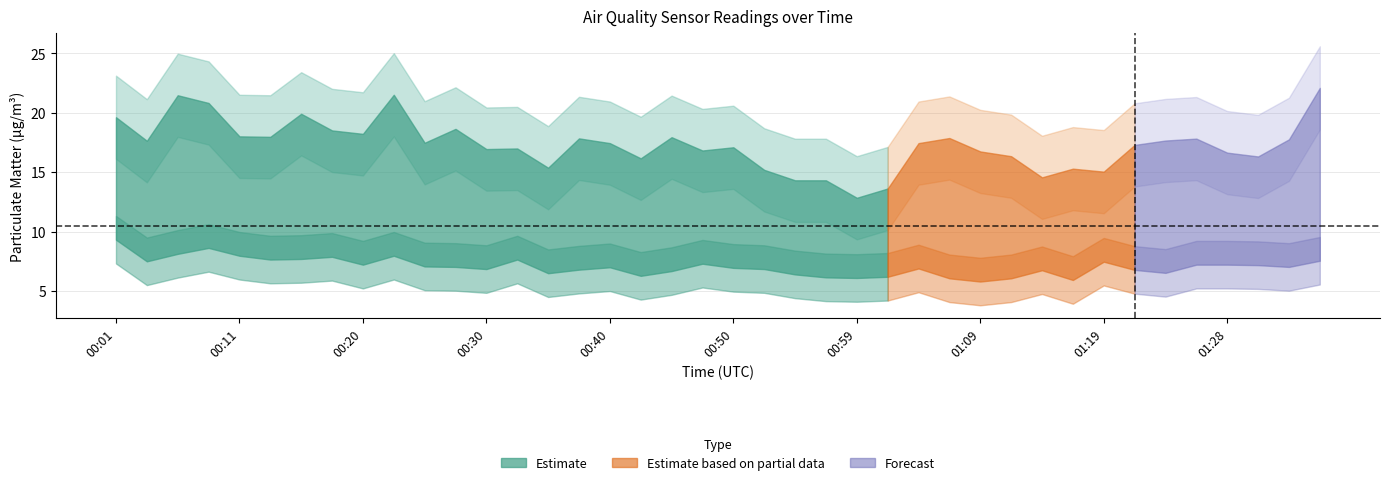

Reading left to right, what are all the values shown in this chart?

P1: 00:01=19.6	00:03=17.6	00:06=21.5	00:08=20.8	00:11=18.0	00:13=18.0	00:15=19.9	00:18=18.5	00:20=18.2	00:23=21.5	00:25=17.5	00:28=18.6	00:30=16.9	00:32=17.0	00:35=15.4	00:37=17.9	00:40=17.4	00:42=16.2	00:45=17.9	00:47=16.8	00:50=17.1	00:52=15.2	00:54=14.3	00:57=14.3	00:59=12.8	01:02=13.6	01:04=17.4	01:07=17.9	01:09=16.8	01:11=16.4	01:14=14.6	01:16=15.3	01:19=15.1	01:21=17.3	01:24=17.7	01:26=17.8	01:28=16.6	01:31=16.3	01:33=17.8	01:36=22.1
P2: 00:01=9.3	00:03=7.5	00:06=8.1	00:08=8.6	00:11=8.0	00:13=7.7	00:15=7.7	00:18=7.9	00:20=7.2	00:23=8.0	00:25=7.1	00:28=7.0	00:30=6.8	00:32=7.7	00:35=6.5	00:37=6.8	00:40=7.0	00:42=6.3	00:45=6.7	00:47=7.3	00:50=7.0	00:52=6.8	00:54=6.4	00:57=6.2	00:59=6.1	01:02=6.2	01:04=6.9	01:07=6.1	01:09=5.8	01:11=6.1	01:14=6.8	01:16=5.9	01:19=7.5	01:21=6.8	01:24=6.5	01:26=7.2	01:28=7.2	01:31=7.2	01:33=7.0	01:36=7.5